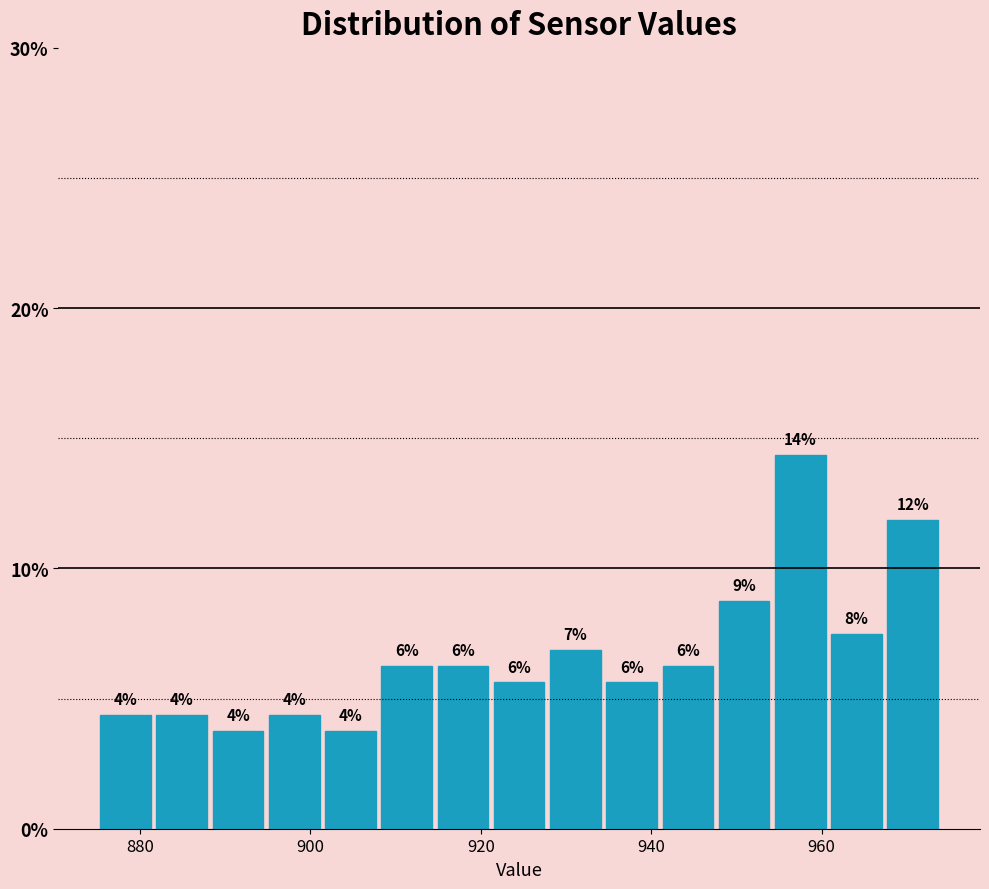

Around what value on the x-axis is the tallest bar? Give the approximate position of its centre, as read against the axis.

958